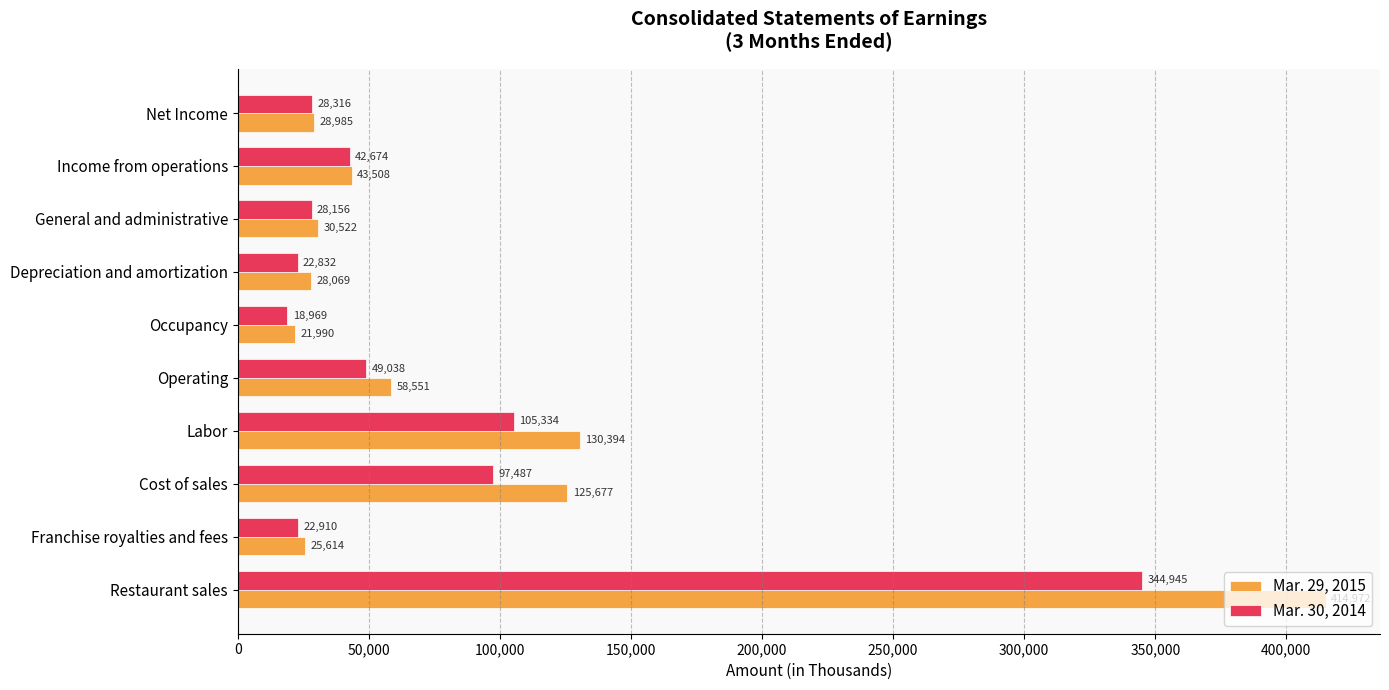

List the labels in order of Mar. 29, 2015 value, smallest first.

Occupancy, Franchise royalties and fees, Depreciation and amortization, Net Income, General and administrative, Income from operations, Operating, Cost of sales, Labor, Restaurant sales